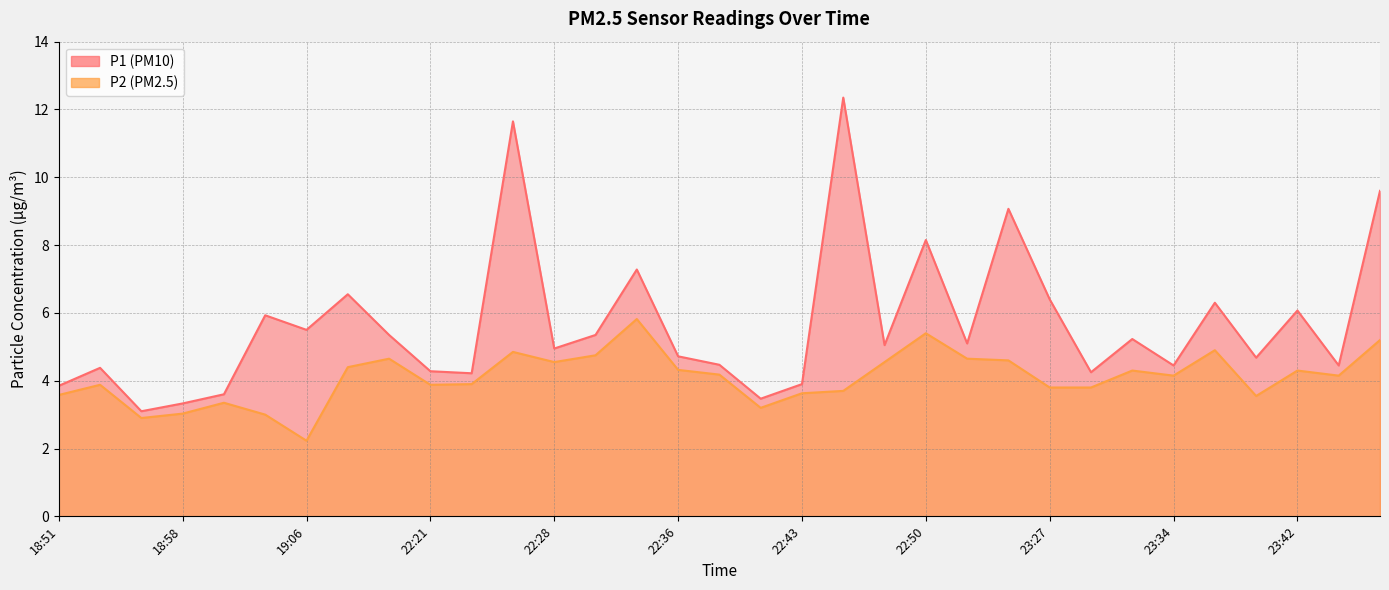

True or false: P1 and P2 cross at least once.

False